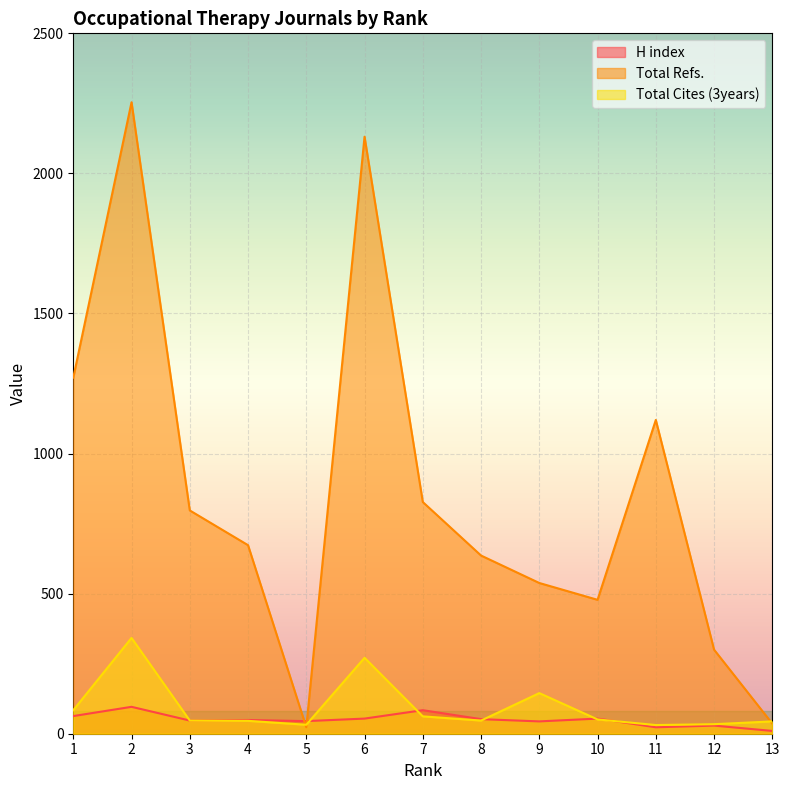

What are all the series names shown in the legend?

H index, Total Refs., Total Cites (3years)